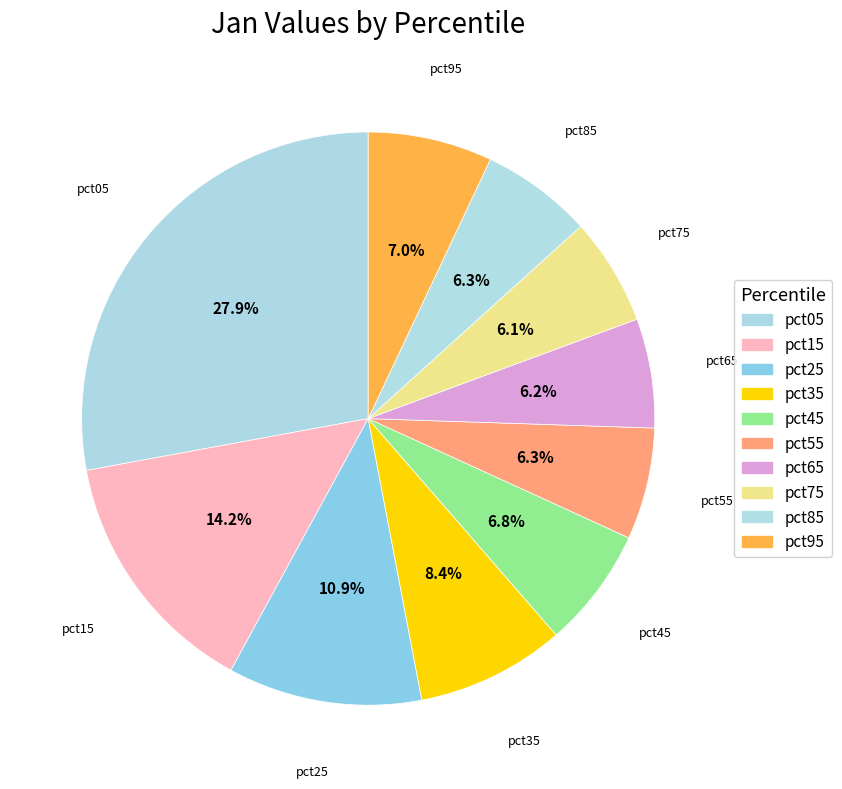

What portion of the pie excludes pct75?

93.9%